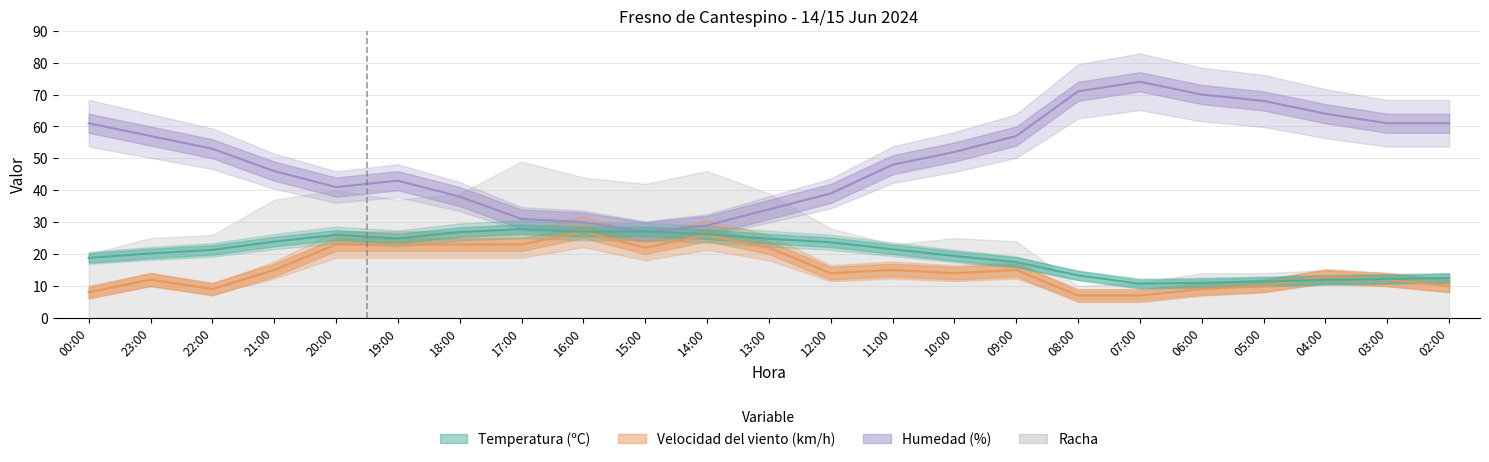

What is the label of the 10th point from the right?

11:00